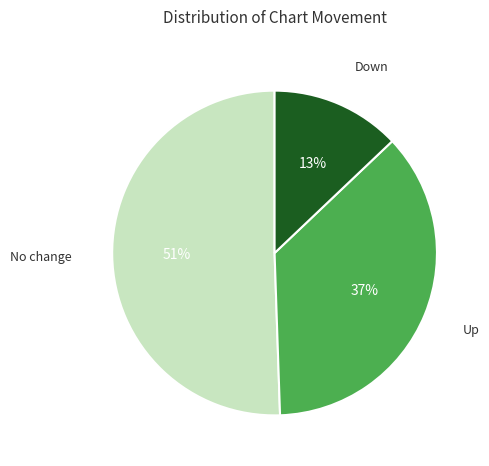

What is the largest slice in the pie chart?

No change